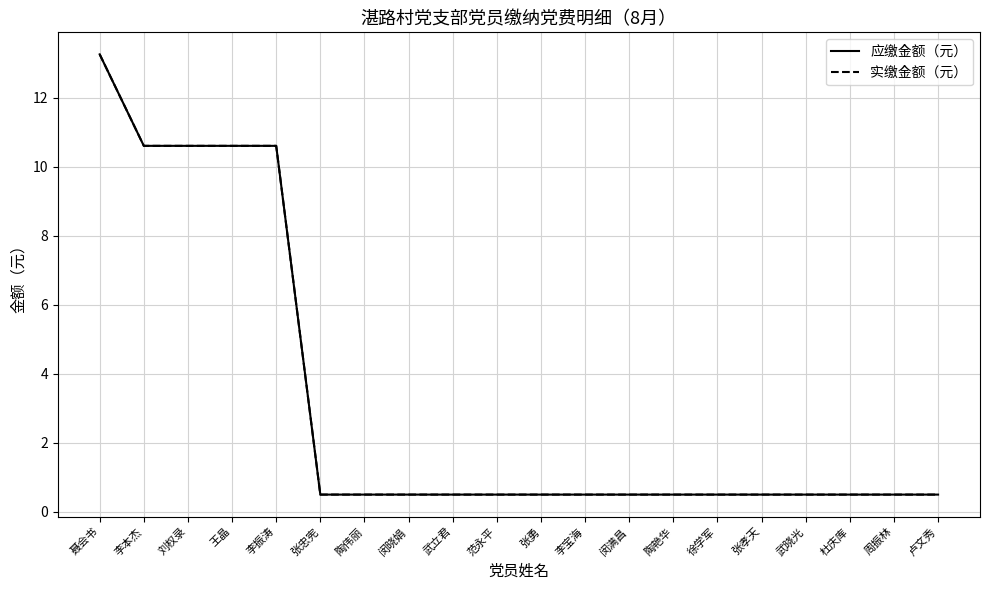

List the series in order of their peak value, lowest first.

应缴金额（元）, 实缴金额（元）